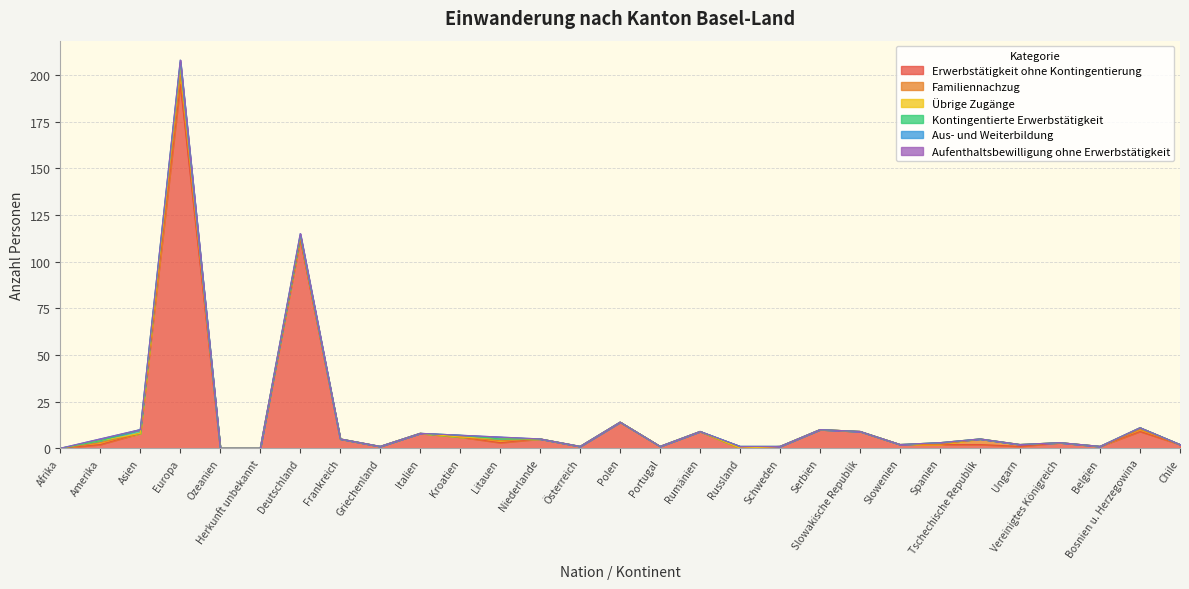

What is the difference between the Kontingentierte Erwerbstätigkeit values at Europa and Frankreich?

2